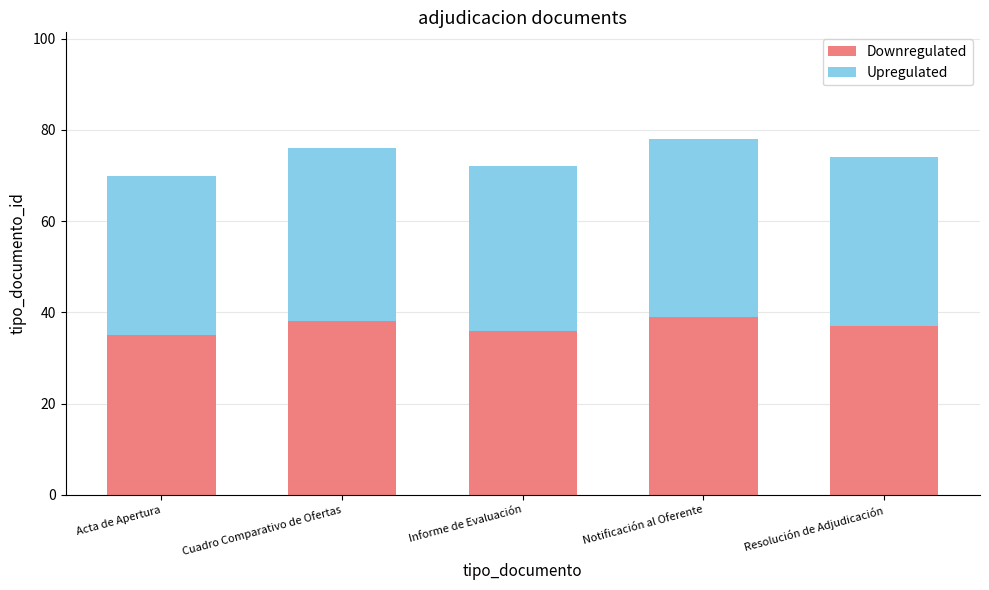

What is the total value across all series at Resolución de Adjudicación?

74